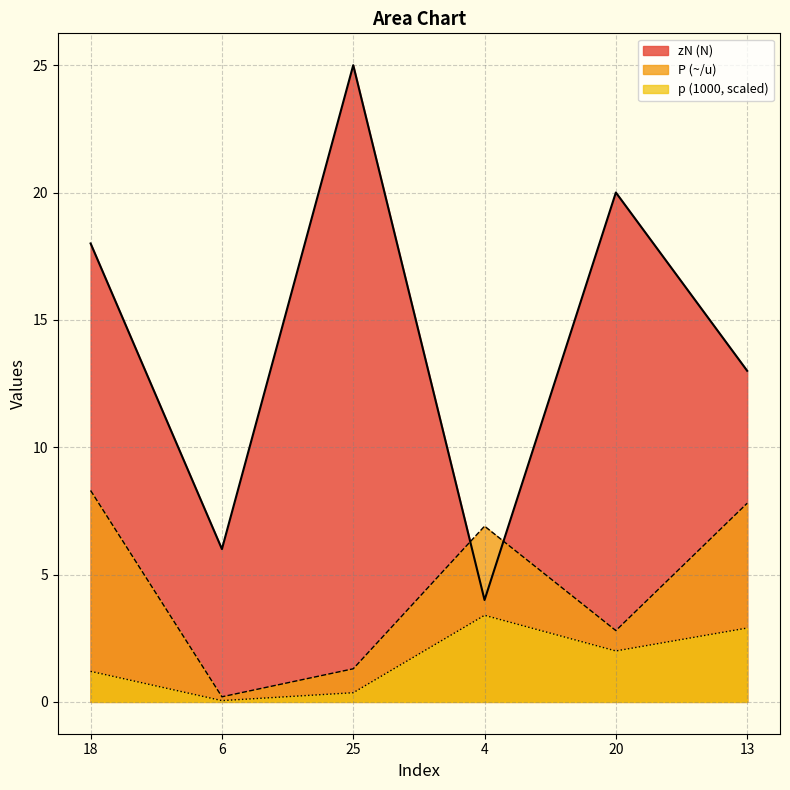

Is it true that zN (N) equals 24.5 at 18?

False